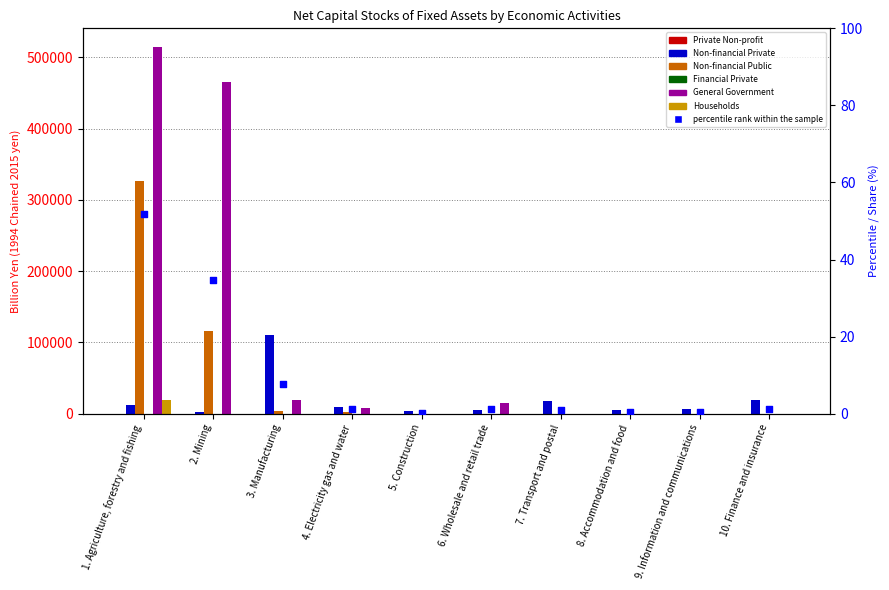

Which series has the widest spread of Y values?

General Government